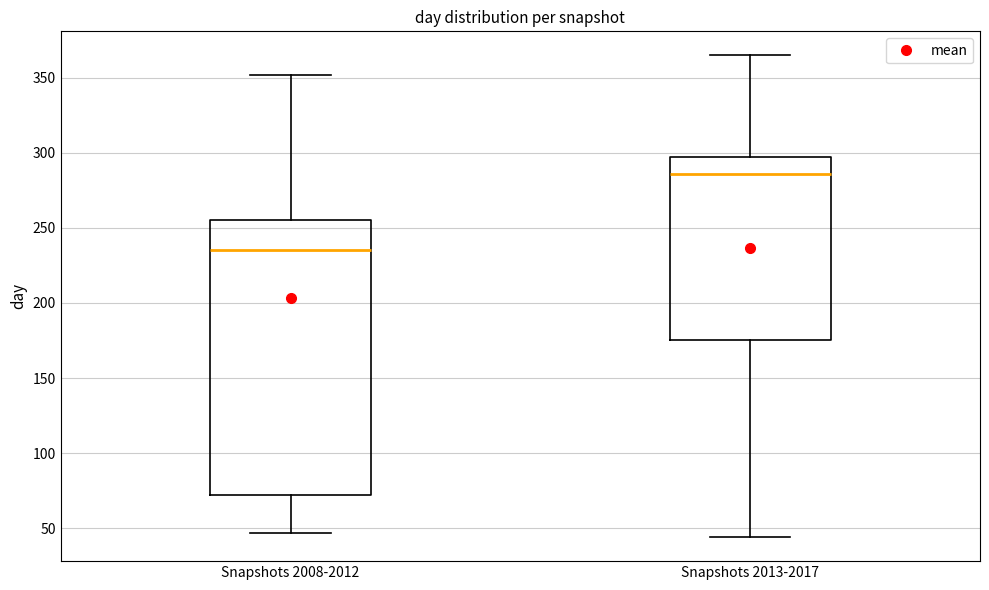

Which box's median line is the lowest?

Snapshots 2008-2012